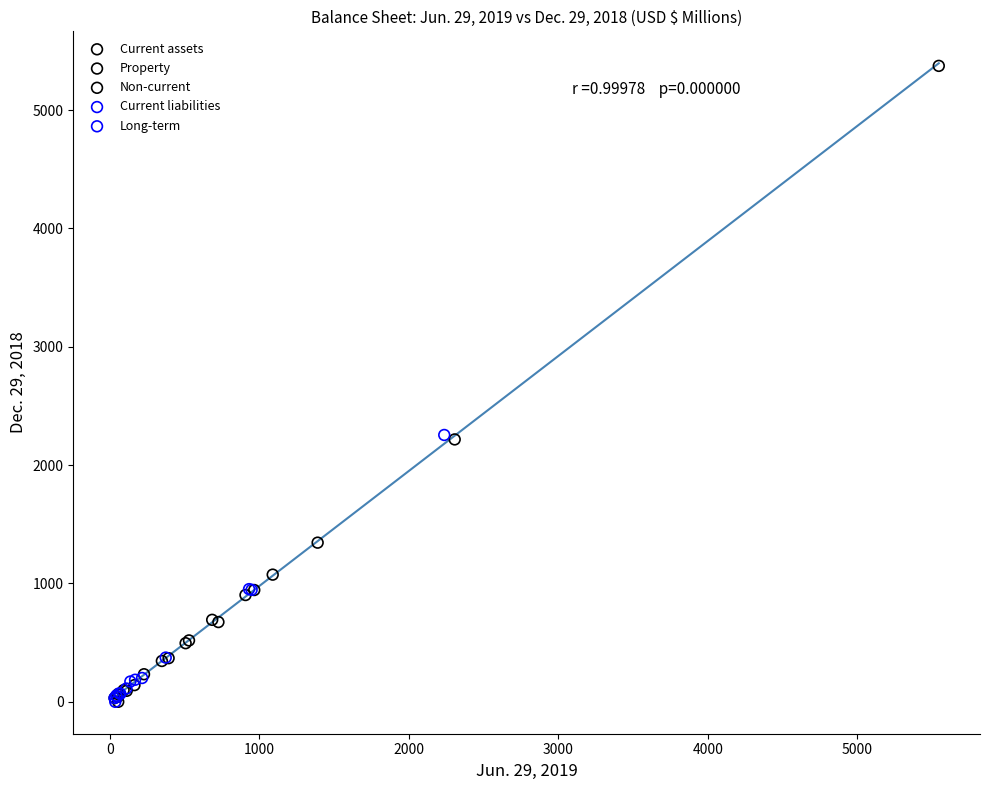

Which series has the widest spread of Y values?

Non-current